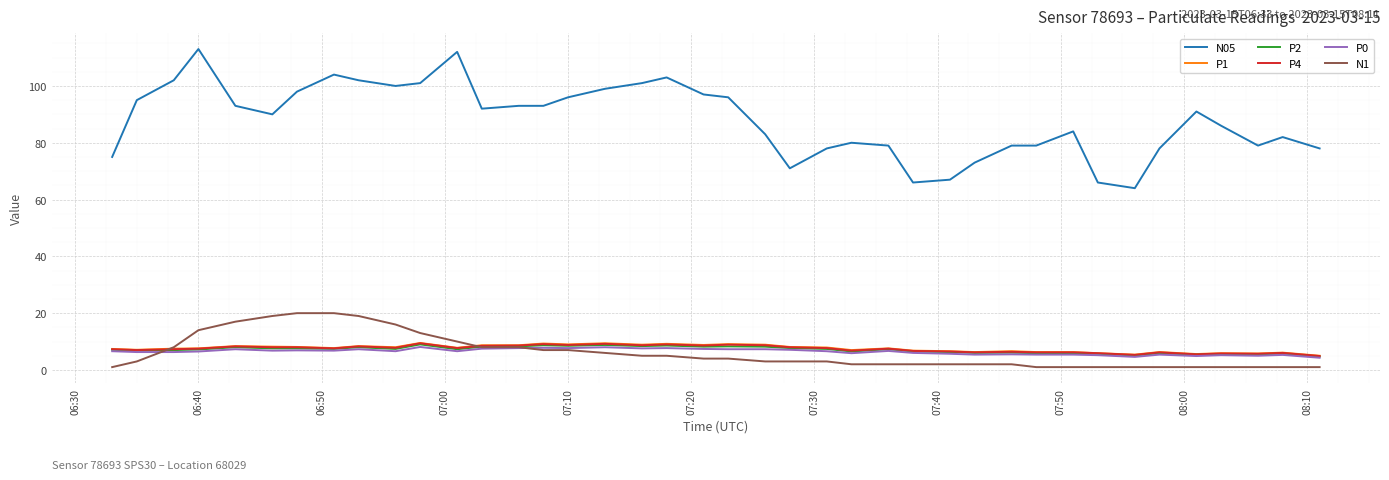

True or false: N05 and N1 intersect in this chart.

False